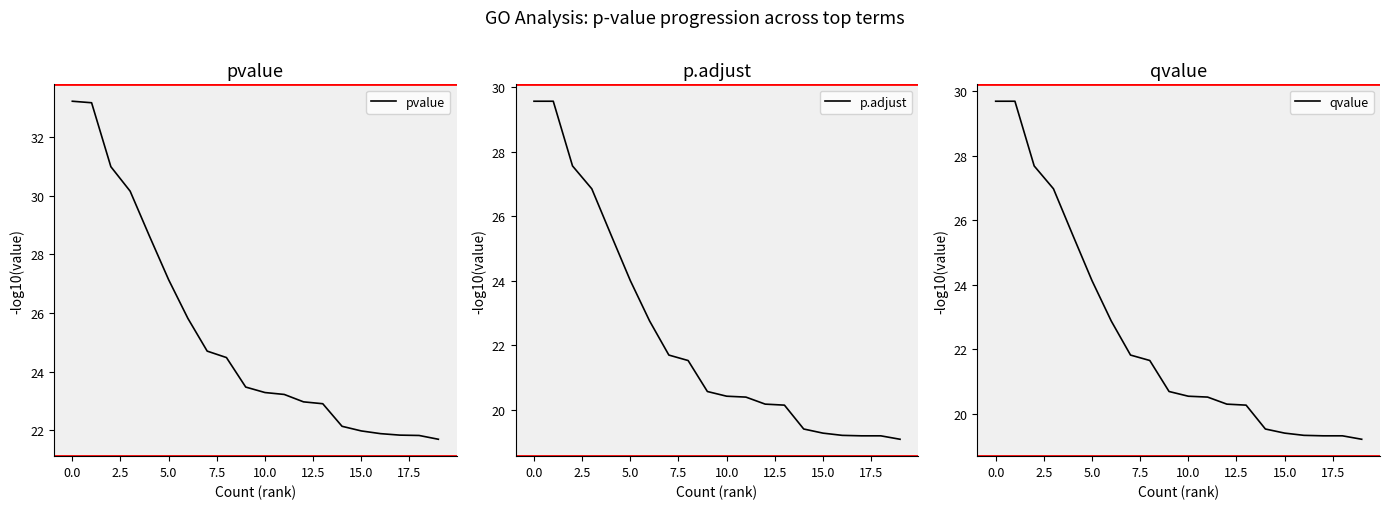

True or false: p.adjust and pvalue cross at least once.

False